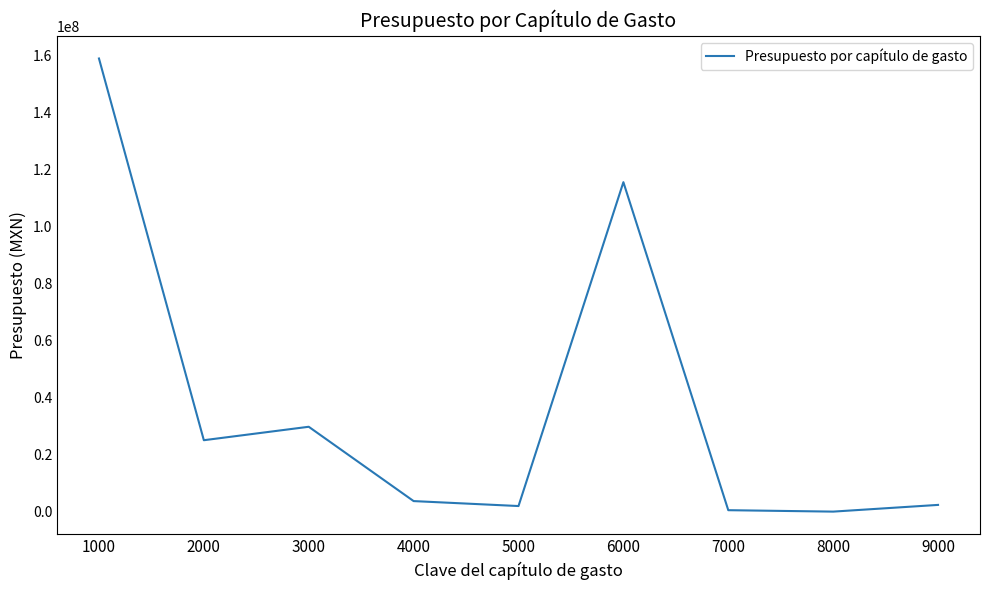

Where is the first local maximum?

3000